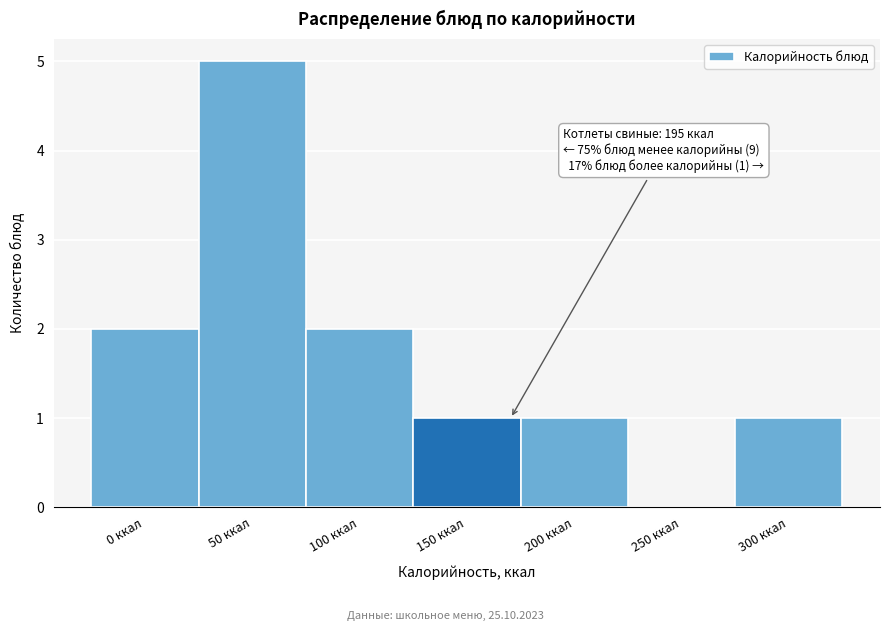

Reading left to right, transcribe all the data shown in this chart.

0 ккал=2	50 ккал=5	100 ккал=2	150 ккал=1	200 ккал=1	250 ккал=0	300 ккал=1